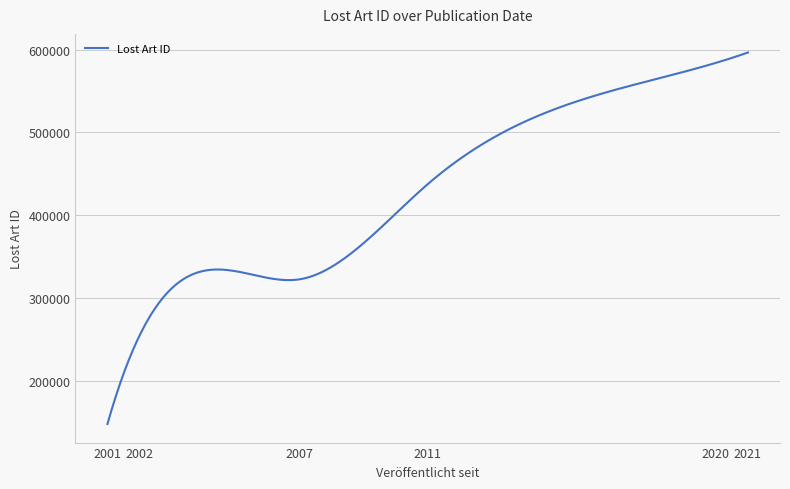

What is the smallest value displayed?

147479.3